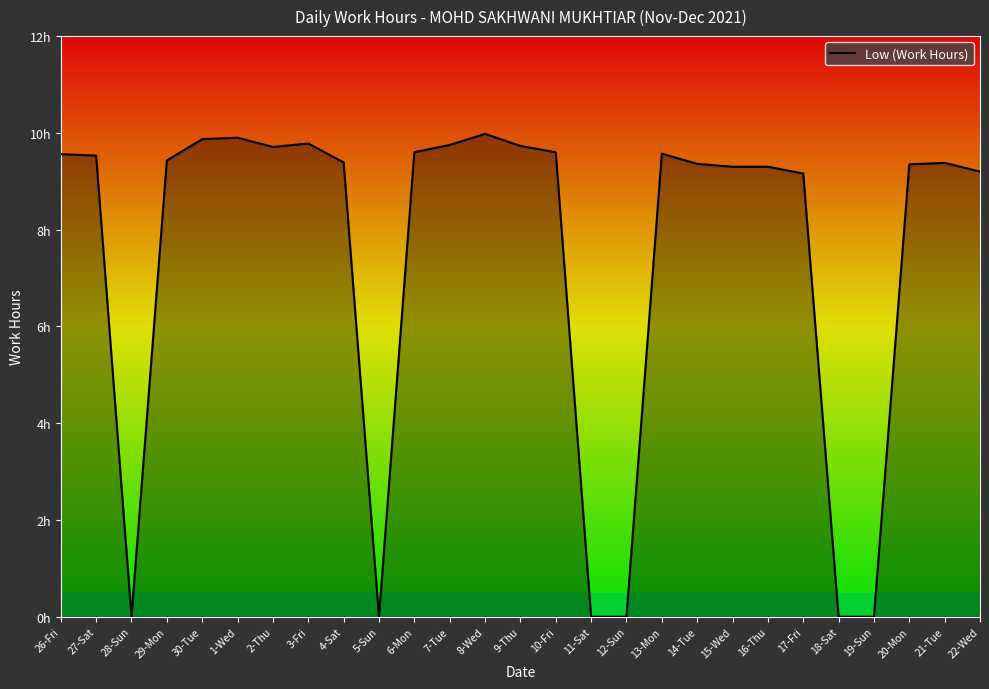

What is the greatest value displayed?

10.0